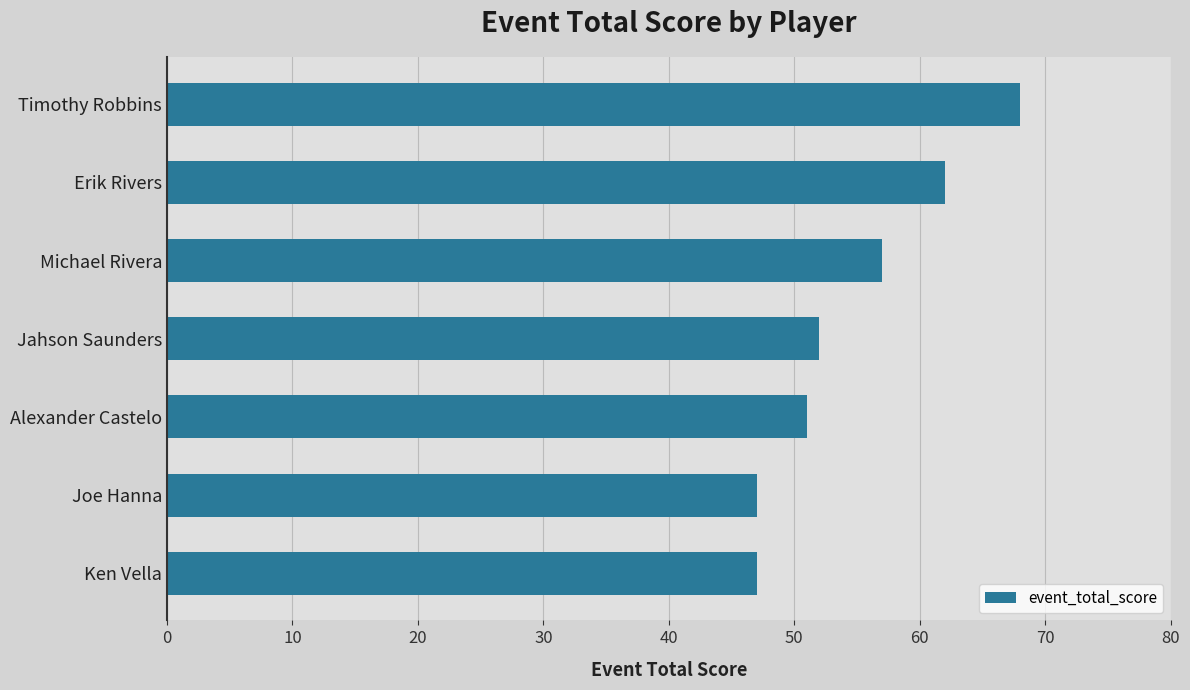

The value at Timothy Robbins is 43. True or false?

False